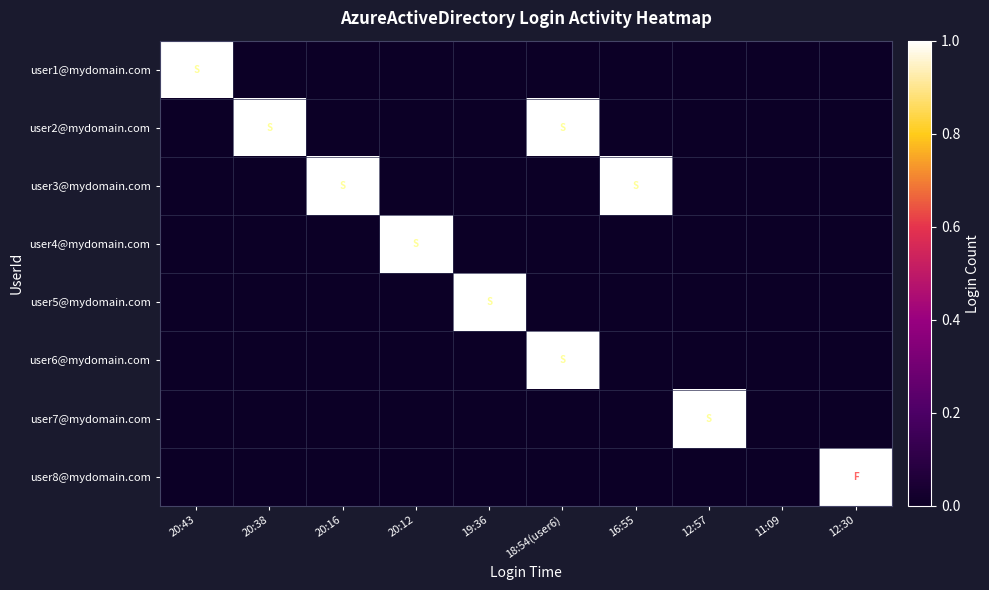

Which has a higher value, 16:55 or 19:36?

16:55